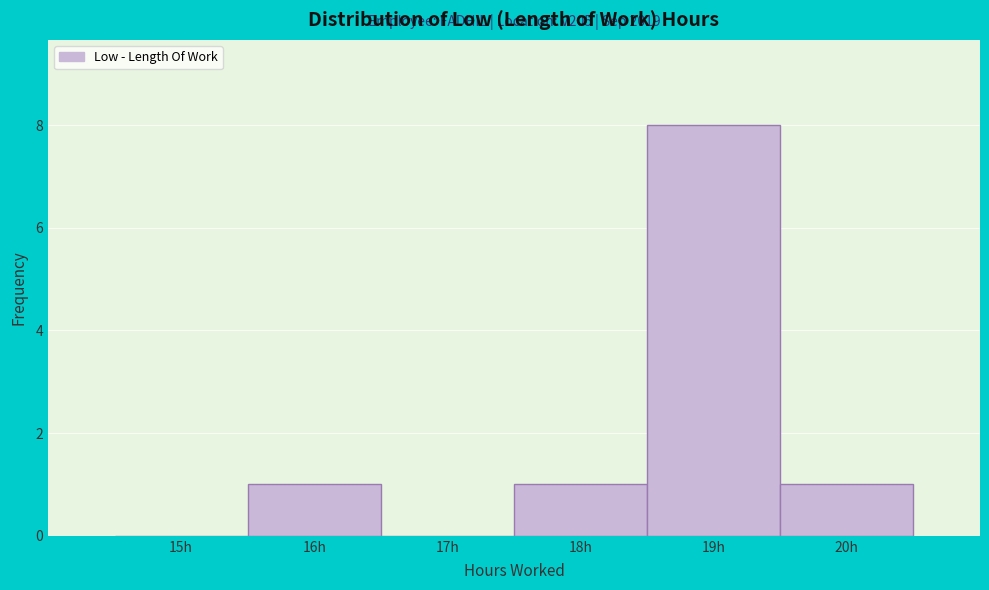

Reading left to right, transcribe all the data shown in this chart.

15h=0	16h=1	17h=0	18h=1	19h=8	20h=1